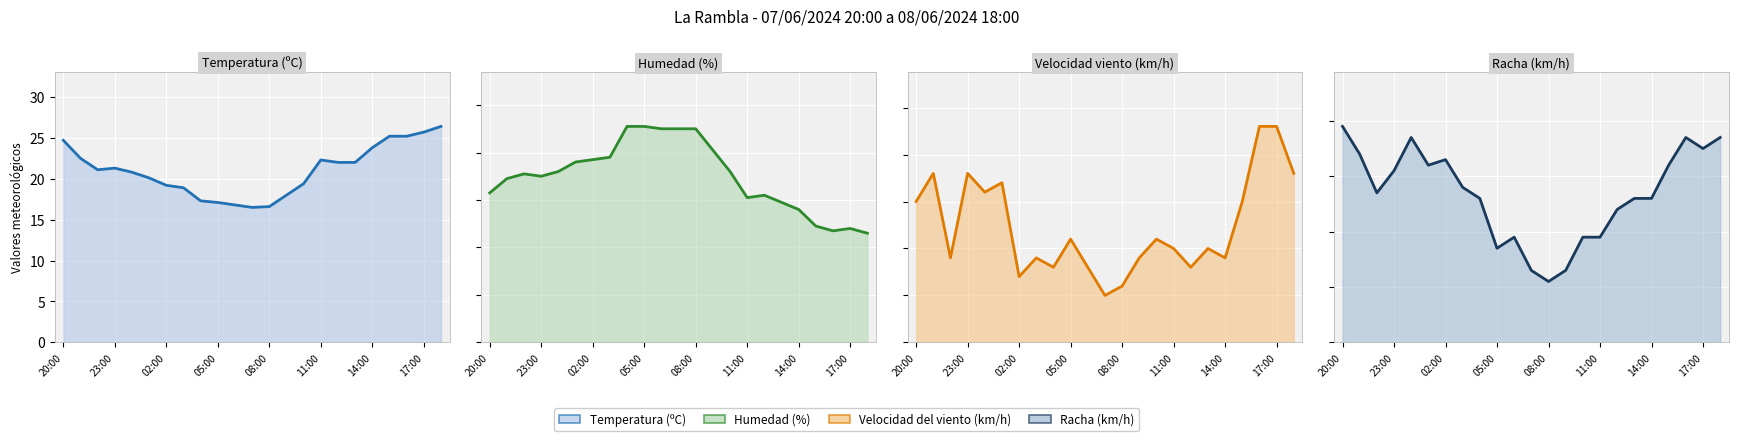

Rank the categories by Temperatura (ºC) value from lowest to highest.

07:00, 08:00, 06:00, 05:00, 04:00, 09:00, 03:00, 02:00, 10:00, 01:00, 00:00, 22:00, 23:00, 12:00, 13:00, 11:00, 21:00, 14:00, 20:00, 15:00, 16:00, 17:00, 18:00